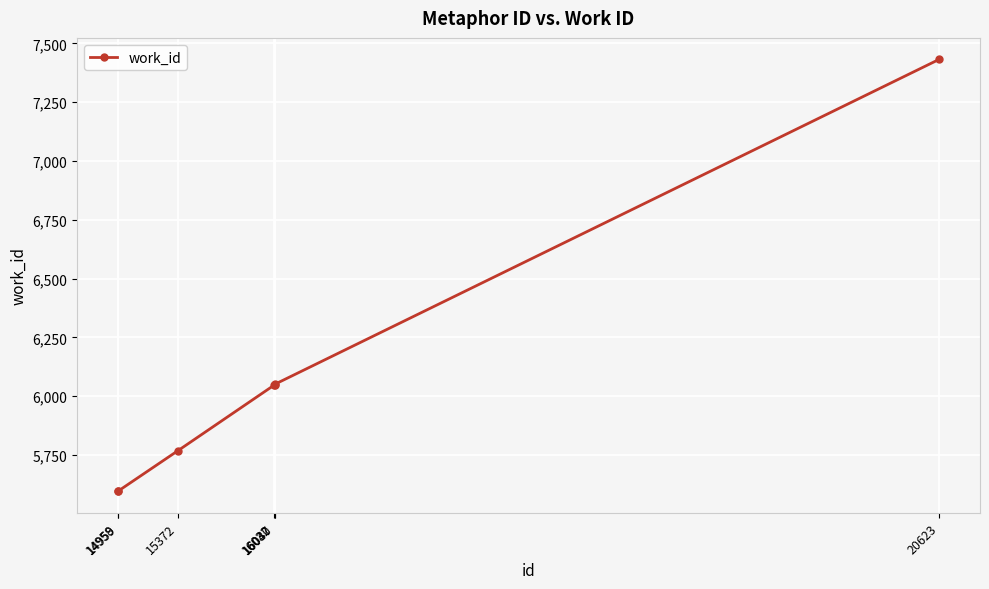

What is the average value?

6077